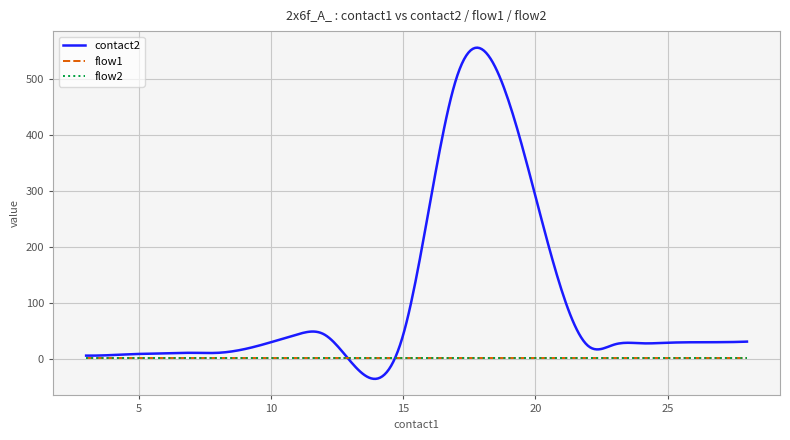

Does the chart display data point markers on the line(s)?

No